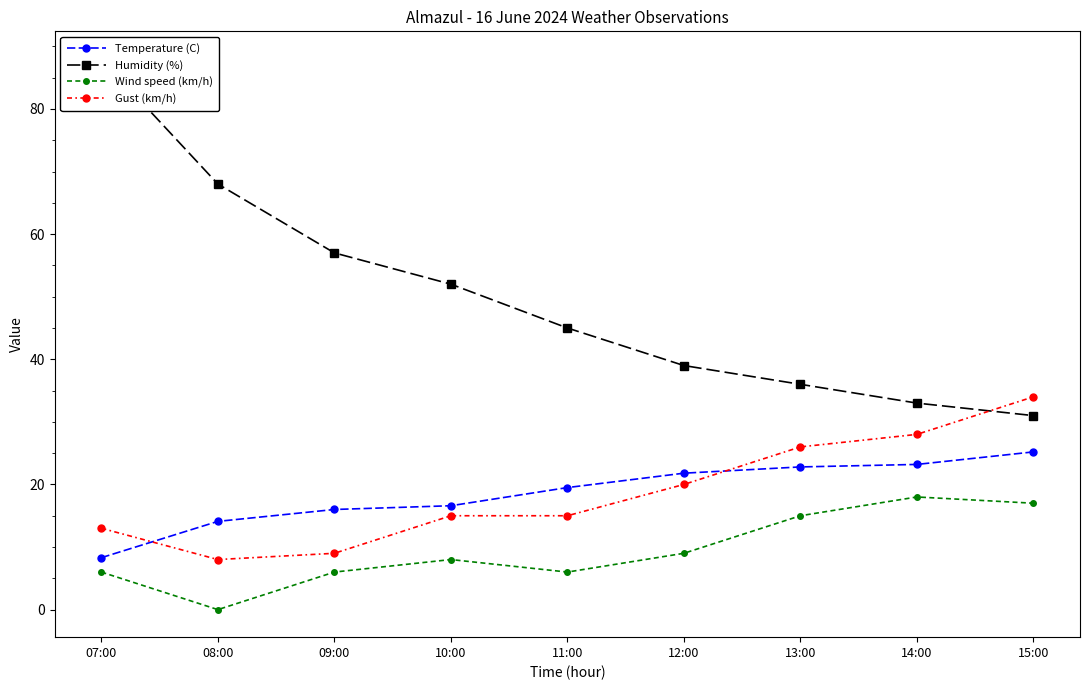

How many data points does each series have?

9